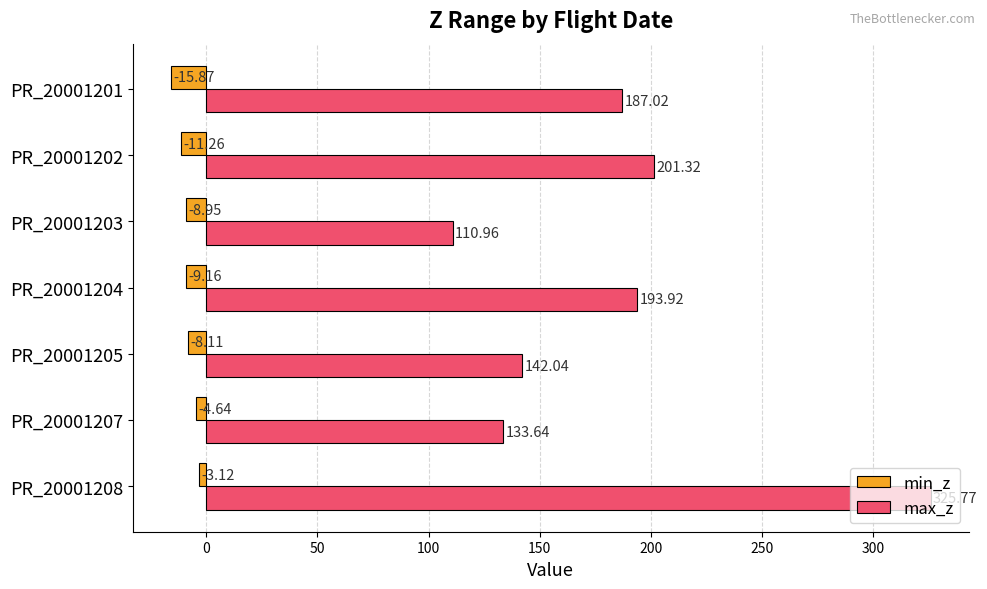

List the series in order of their overall mean, lowest first.

min_z, max_z